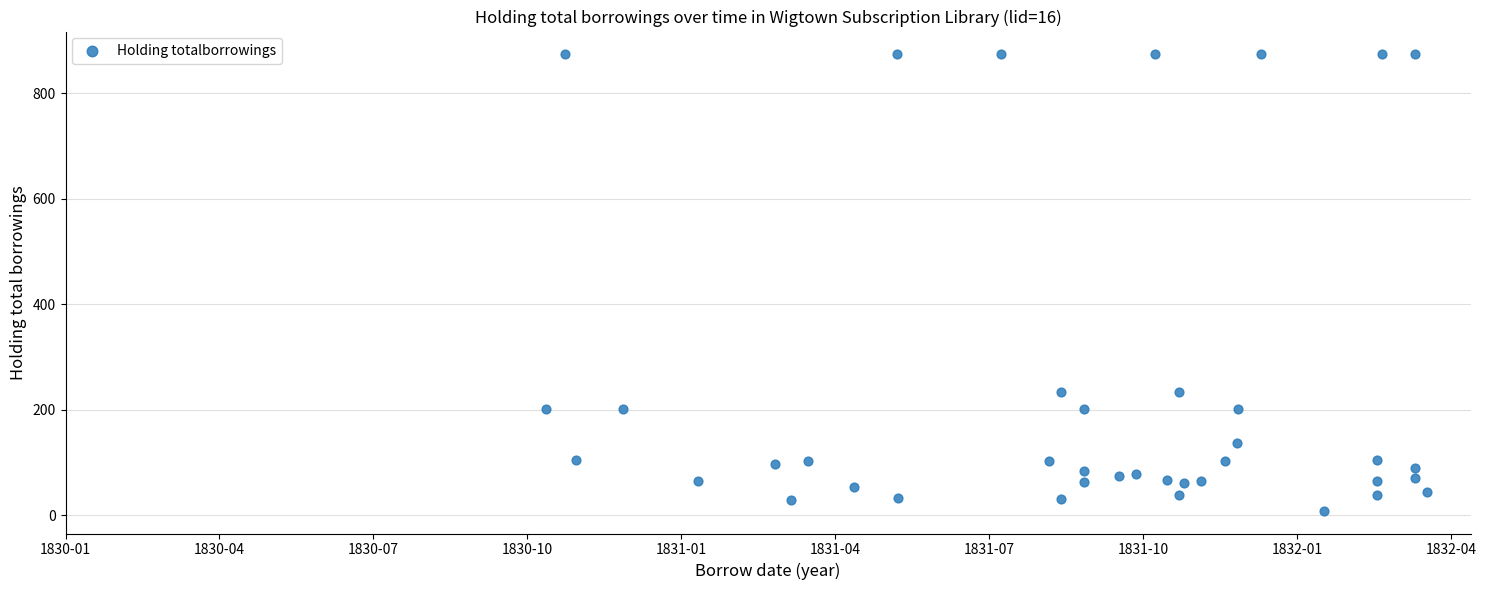

What is the range of Y values (max minus min)?

865